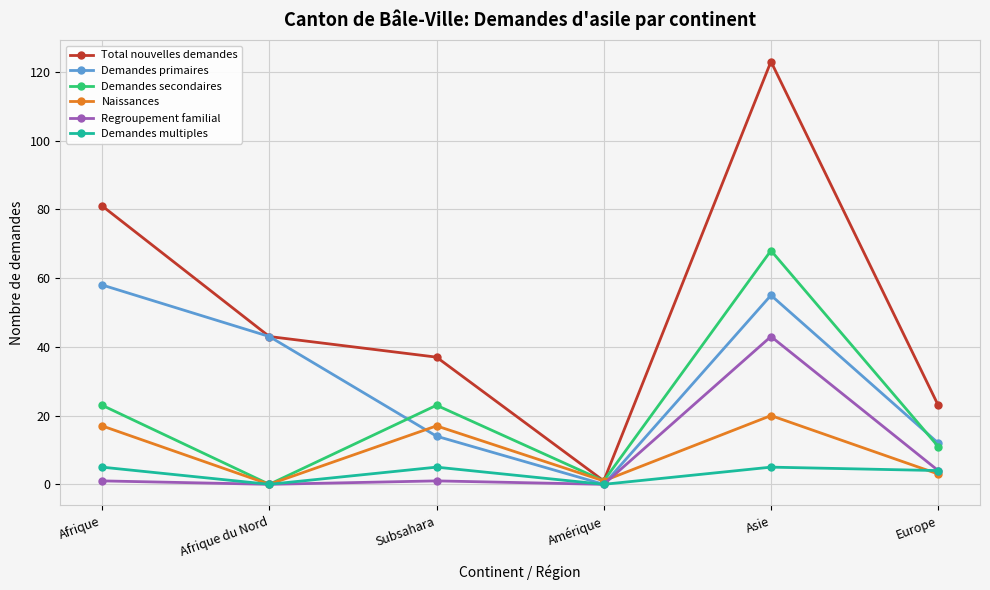

What is the label of the 4th point from the left?

Amérique